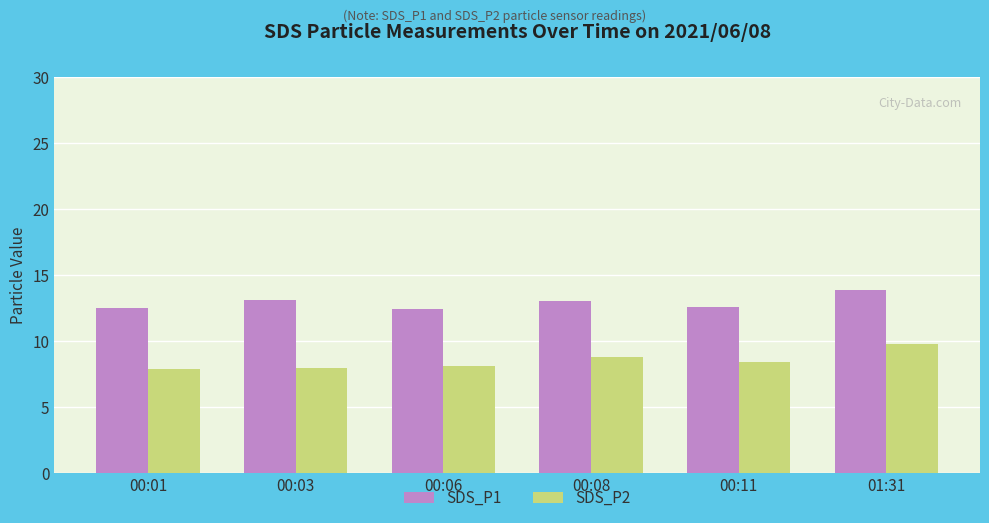

What is the difference between the SDS_P1 values at 00:01 and 00:03?

0.6